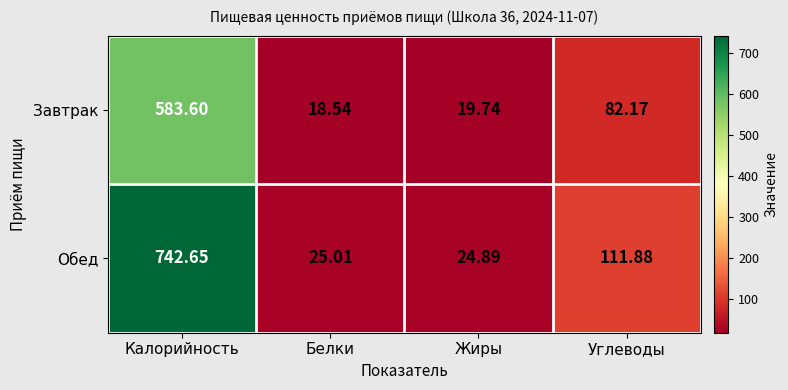

Which series has the largest total across all categories?

Обед